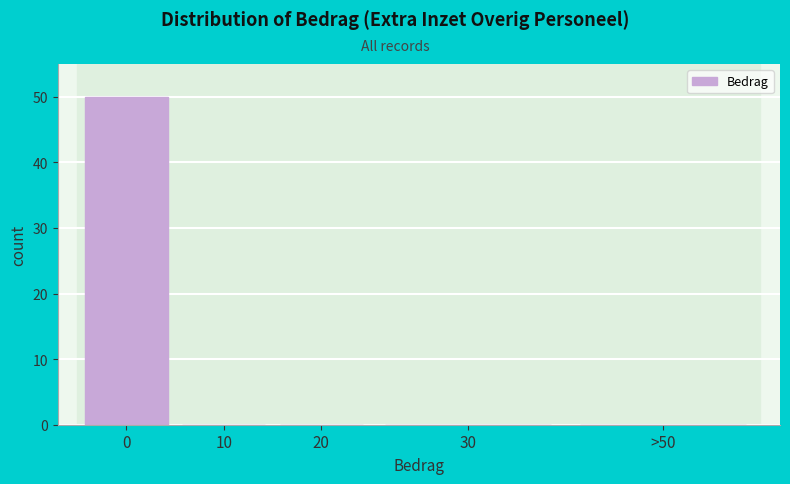

Reading left to right, what are all the values shown in this chart?

0=50	10=0	20=0	30=0	>50=0